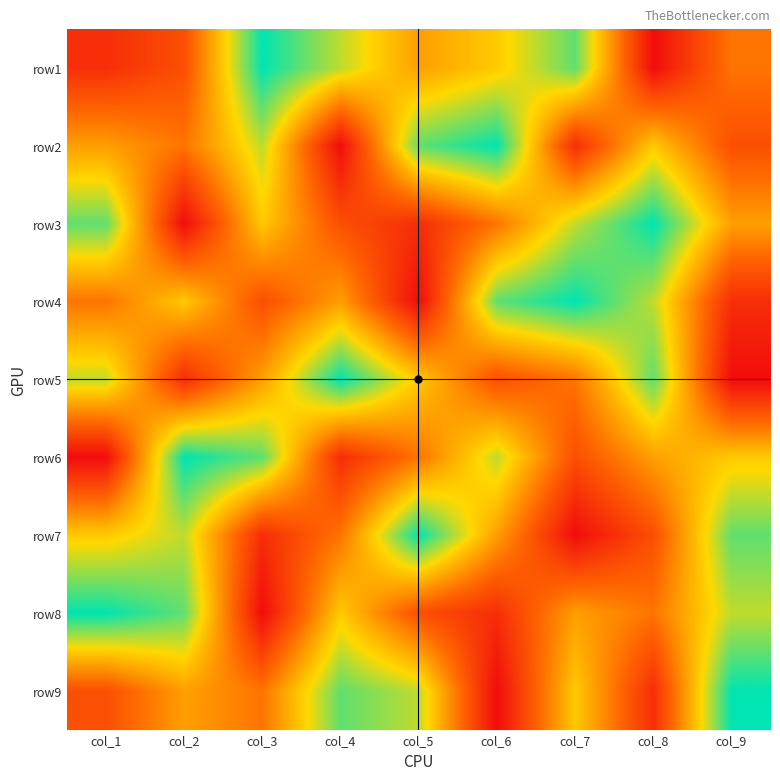

What is the total value across all series at col_2?

45